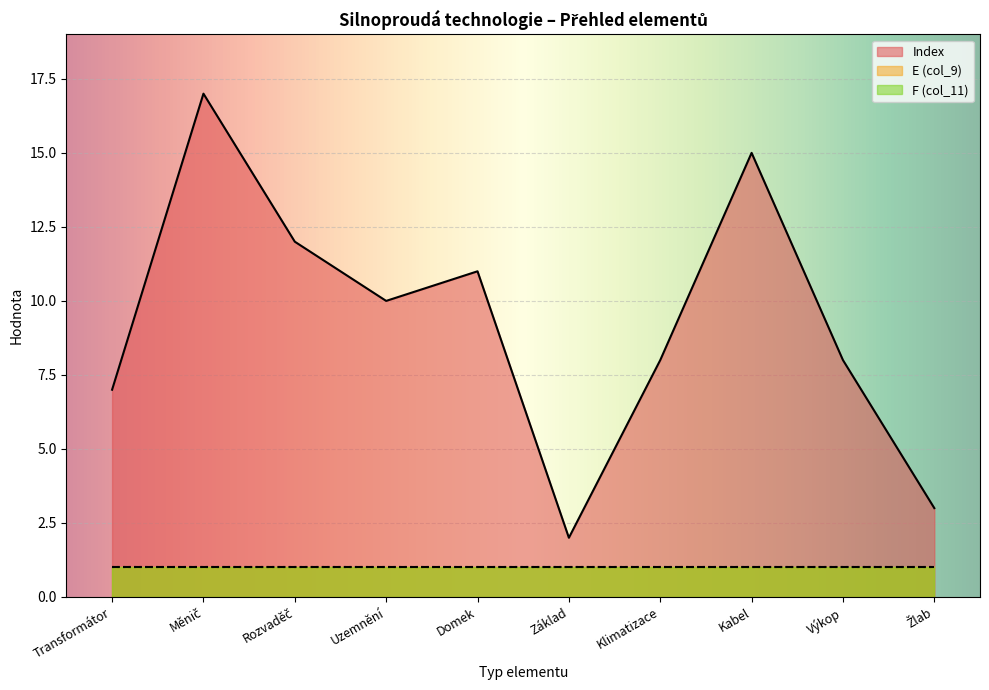

True or false: E (col_9) and F (col_11) cross at least once.

False